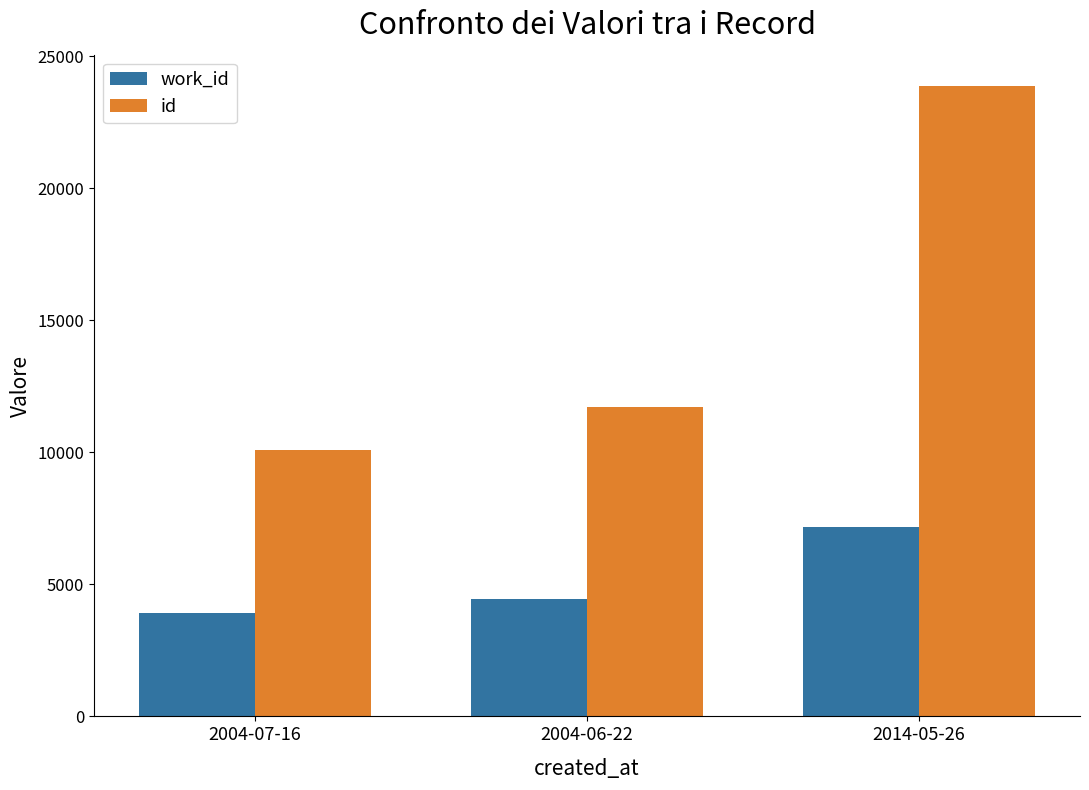

At which label is work_id closest to 5531?

2004-06-22